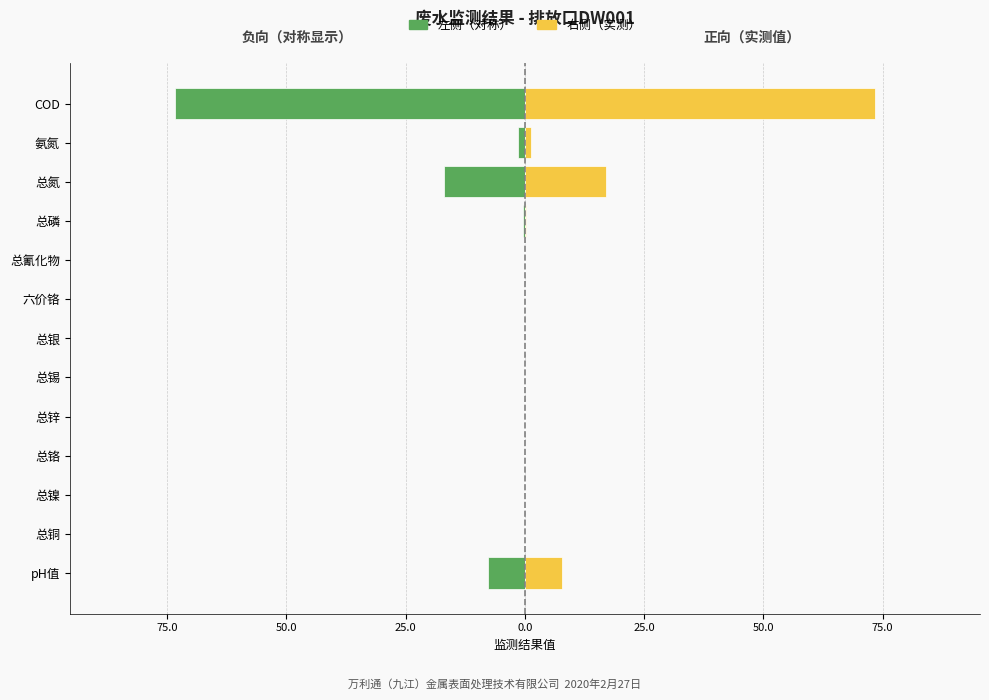

What is the smallest value displayed?

-73.4